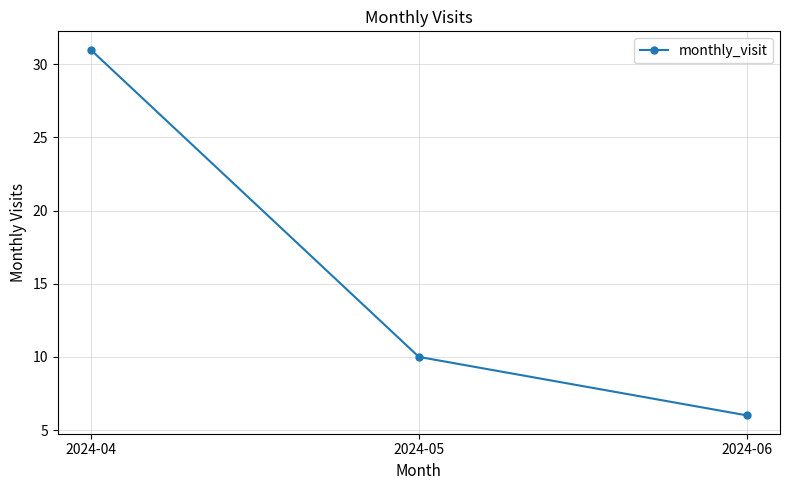

Rank the categories by value from highest to lowest.

2024-04, 2024-05, 2024-06